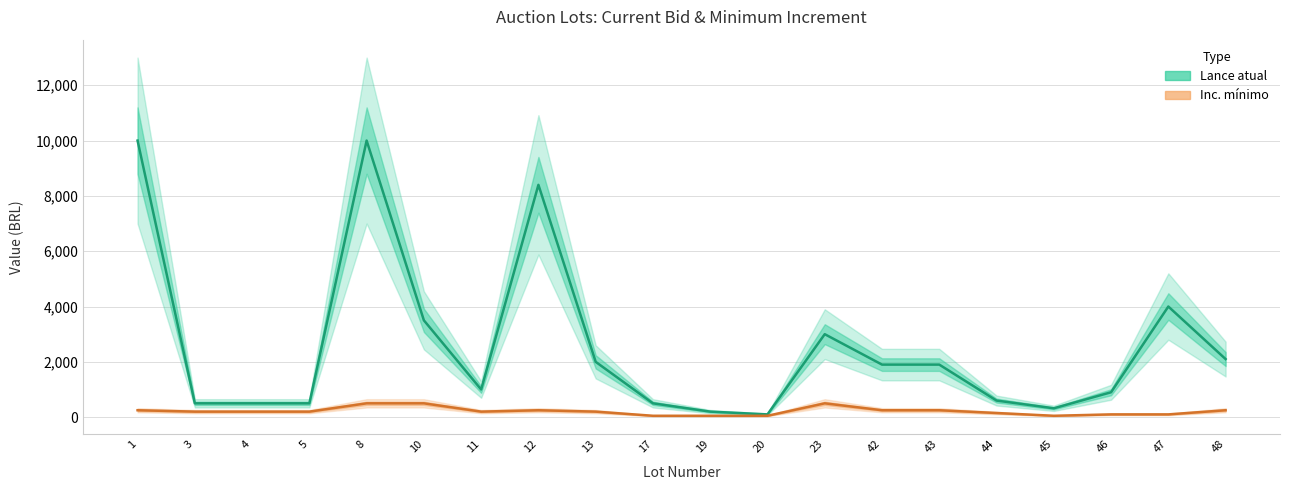

Reading right to left, list all the values displayed in this chart.

Lance atual: 48=2100	47=4000	46=900	45=320	44=600	43=1900	42=1900	23=3000	20=100	19=200	17=500	13=2000	12=8400	11=1000	10=3500	8=10000	5=500	4=500	3=500	1=10000
Inc. mínimo: 48=250	47=100	46=100	45=50	44=150	43=250	42=250	23=500	20=50	19=50	17=50	13=200	12=250	11=200	10=500	8=500	5=200	4=200	3=200	1=250